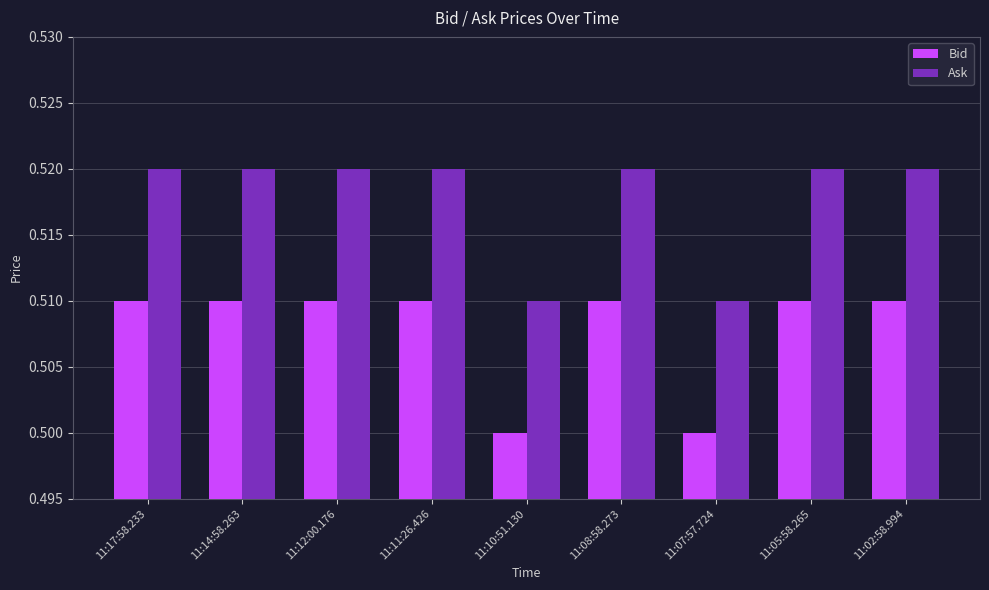

What is the sum of the Ask values at 11:07:57.724 and 11:08:58.273?

1.0